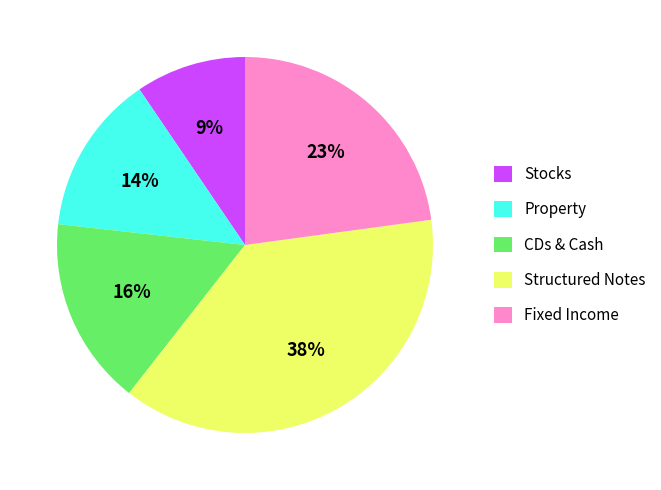

Is there any slice that represents more than half of the pie?

No